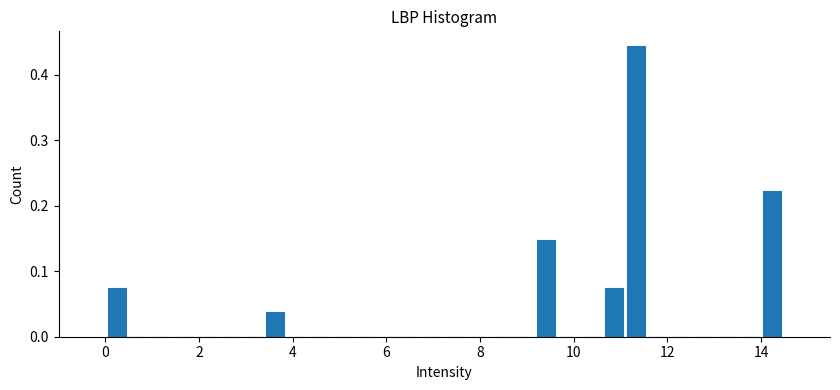

Read against the x-axis, roughly where is the centre of the tallest bar?

11.4